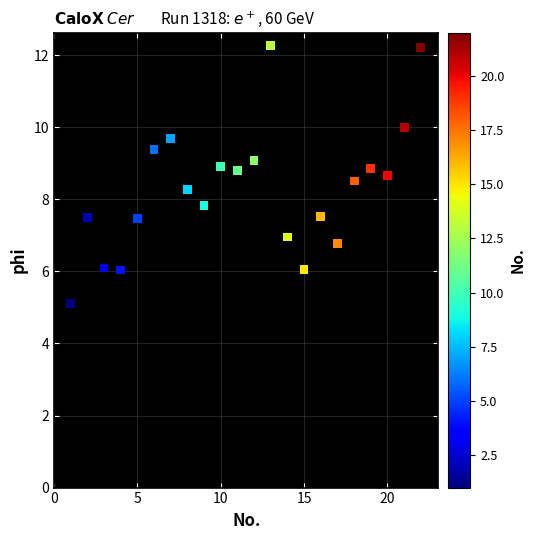

What is the range of X values (max minus min)?

21.0